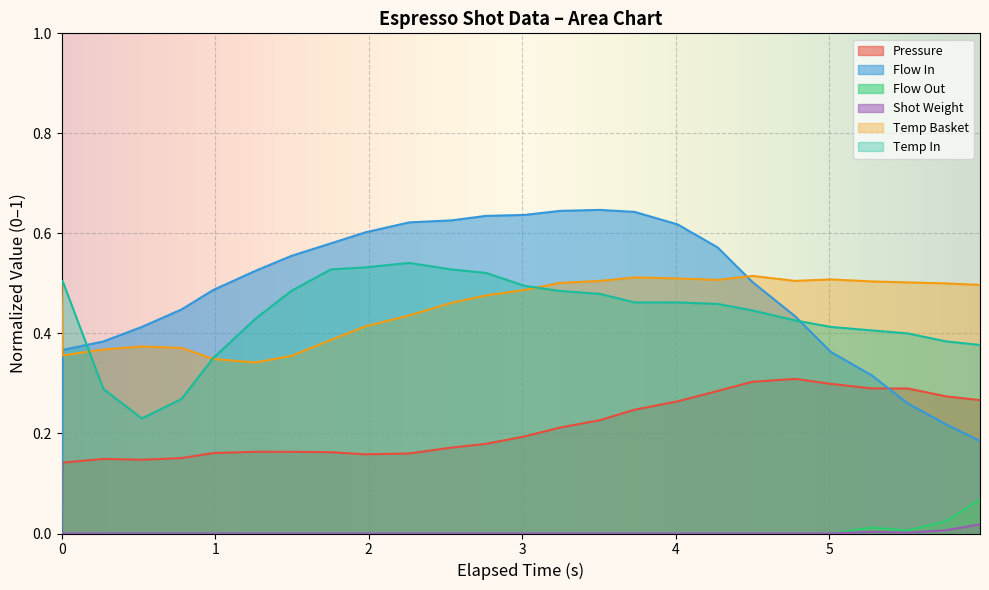

Which series has the largest range (max minus min)?

Flow In